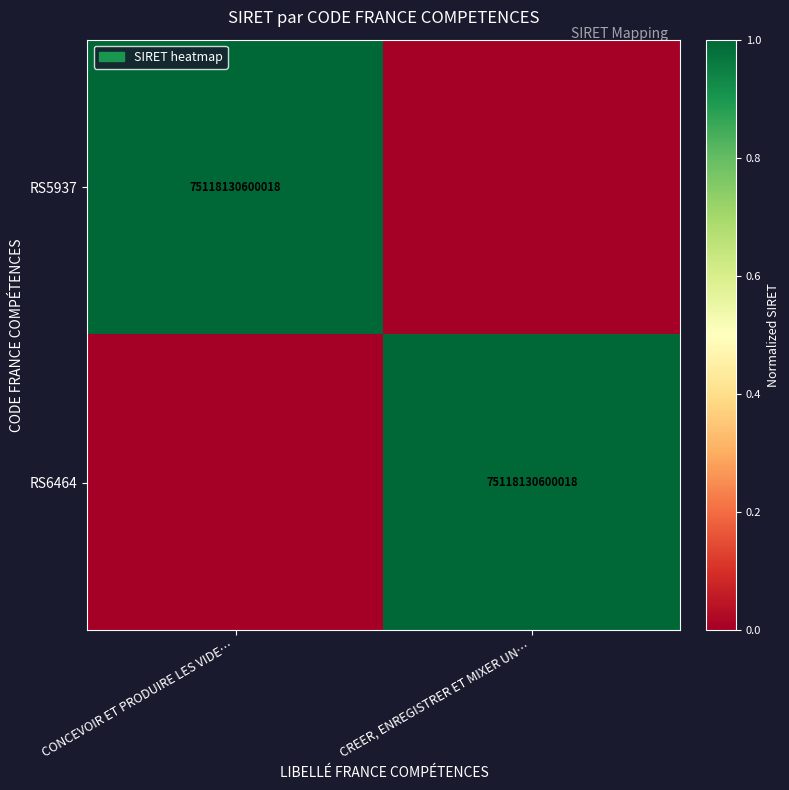

Is it true that RS5937 equals 75118130600018 at CONCEVOIR ET PRODUIRE LES VIDE…?

True